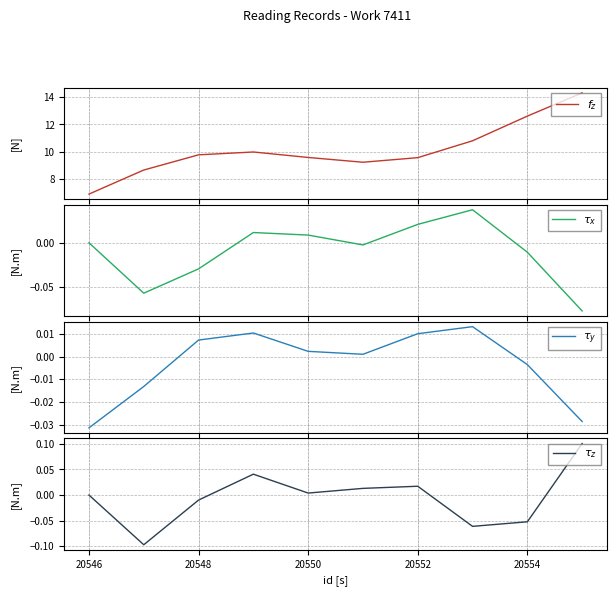

Where does the $f_z$ series first go above 9?

20548